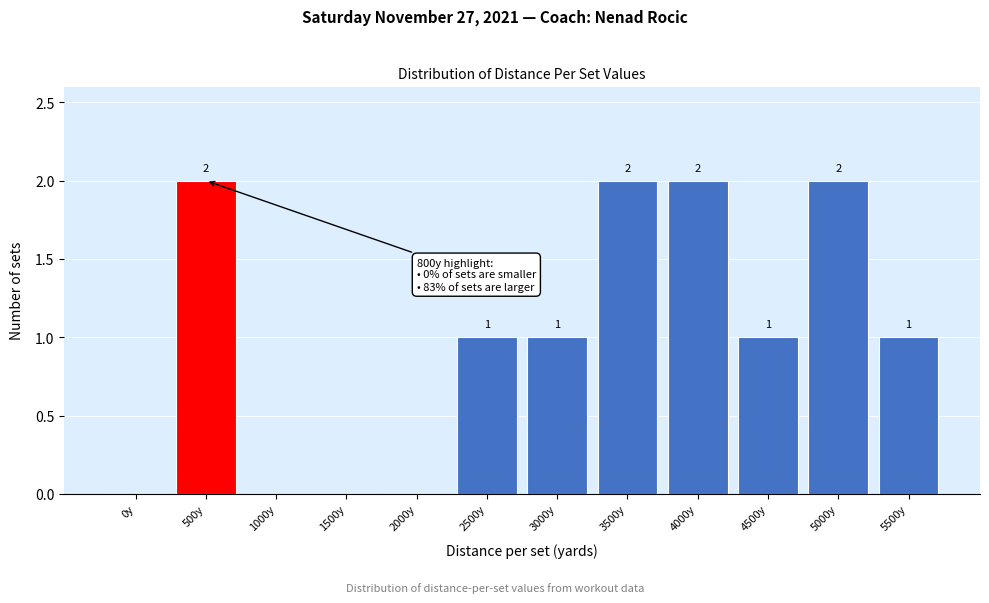

Reading left to right, what are all the values shown in this chart?

0y=0	500y=2	1000y=0	1500y=0	2000y=0	2500y=1	3000y=1	3500y=2	4000y=2	4500y=1	5000y=2	5500y=1